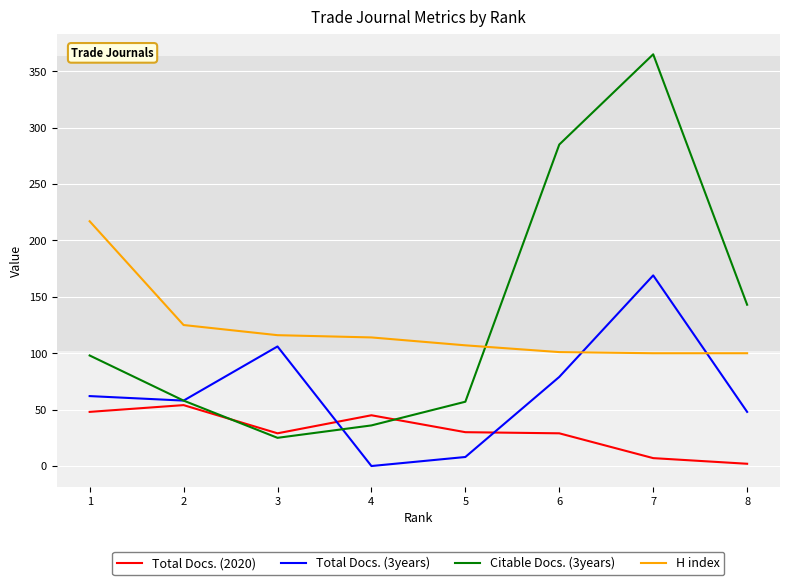

What is the highest value of the Total Docs. (3years) series?

169